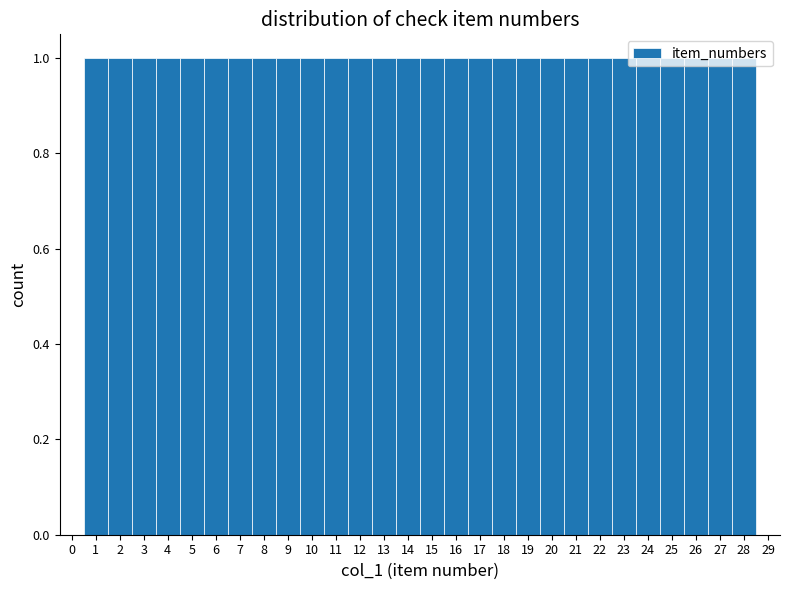

How tall is the bar that spans 25.5 to 26.5 on the x-axis? The values are not printed on the chart, so give them approximately, as read against the axis.

1